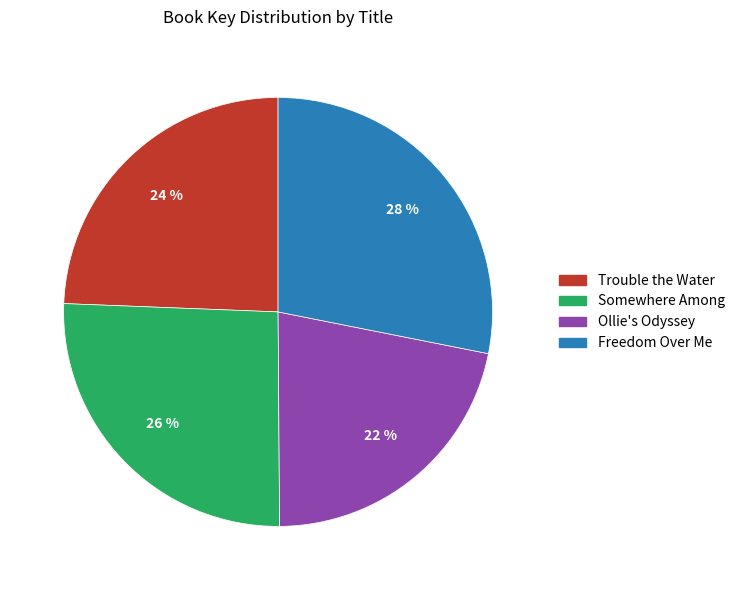

Rank the categories by value from highest to lowest.

Freedom Over Me, Somewhere Among, Trouble the Water, Ollie's Odyssey